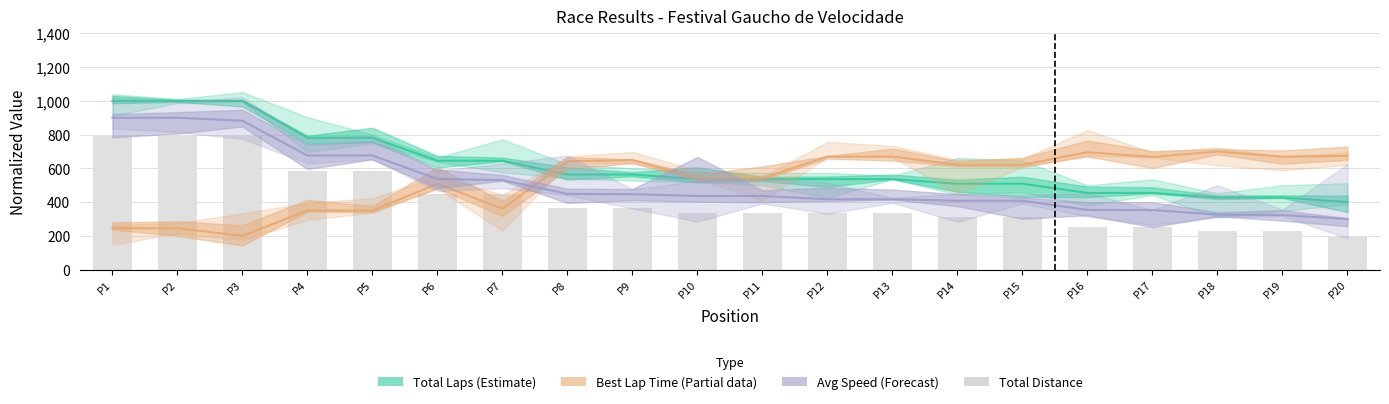

What is the difference between the maximum and second lowest values in the Avg Speed (Forecast) series?

576.5